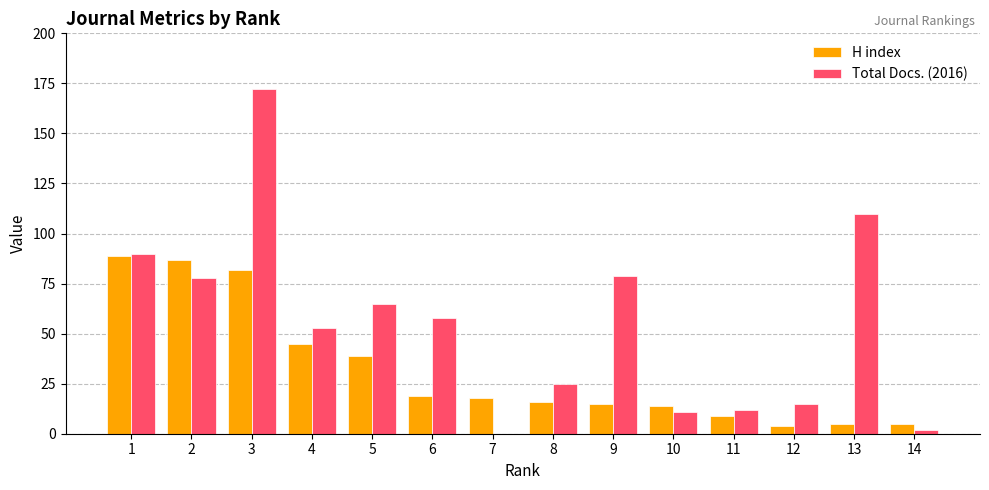

Which series has the largest total across all categories?

Total Docs. (2016)